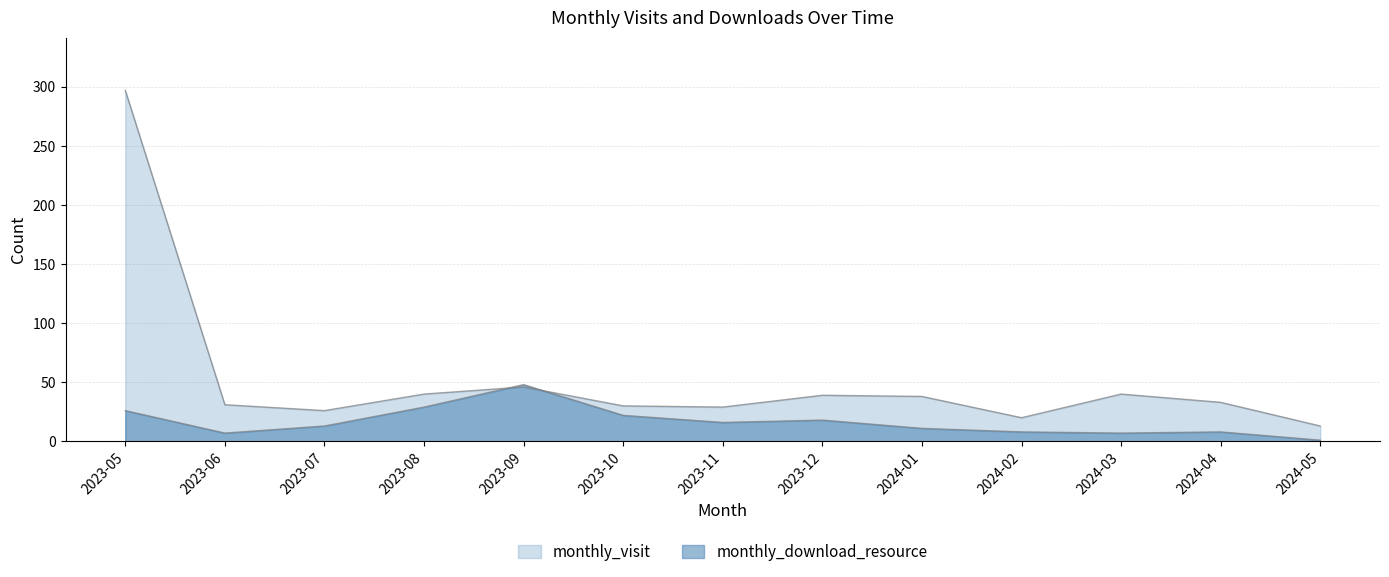

What is the difference between the maximum and minimum values in the monthly_visit series?

284